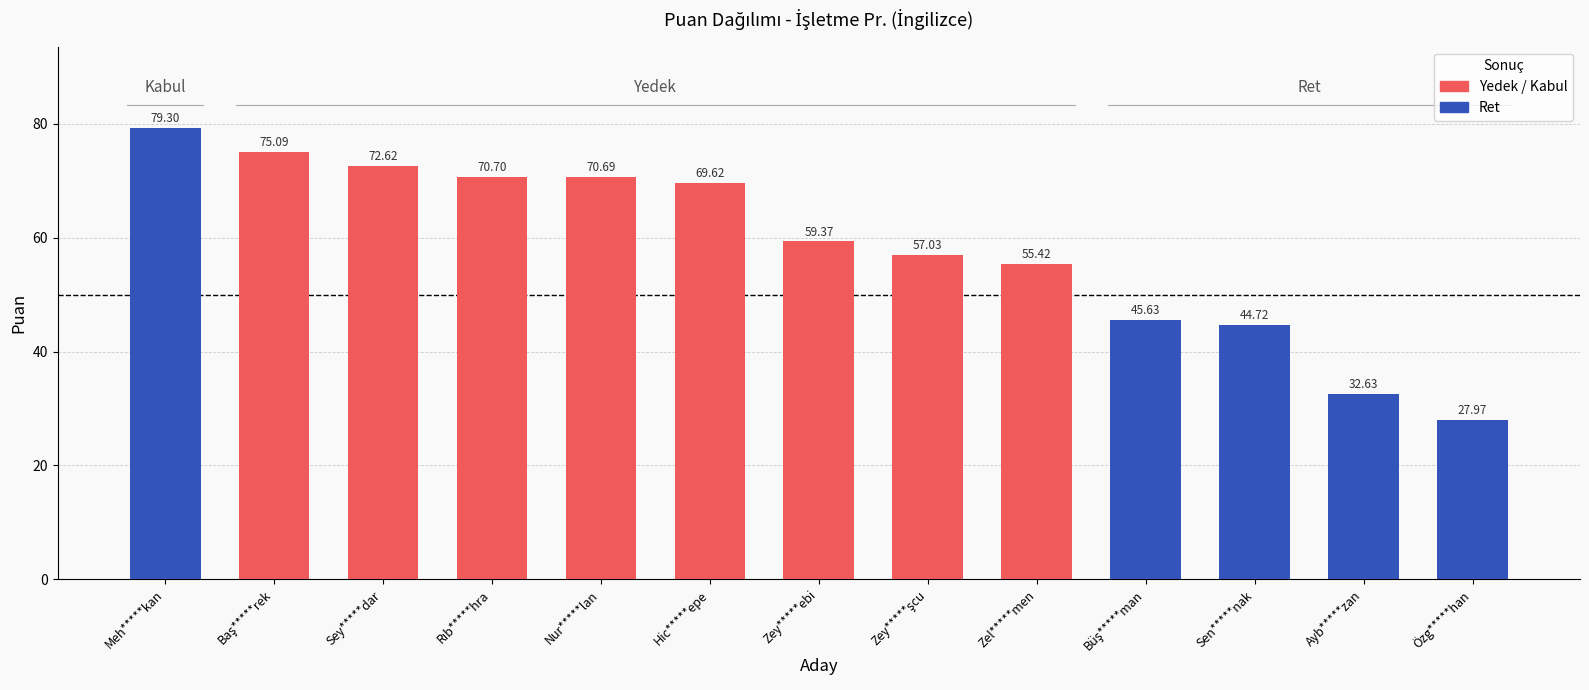

How many bars are there in total?

13